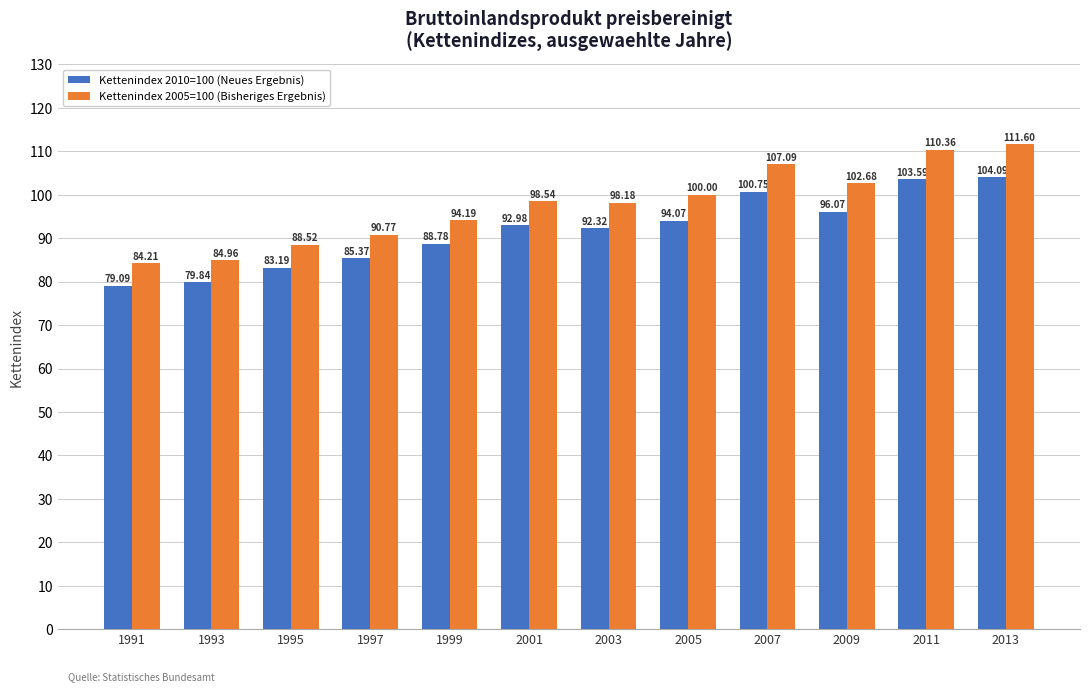

Which series has the widest spread of values?

Kettenindex 2005=100 (Bisheriges Ergebnis)